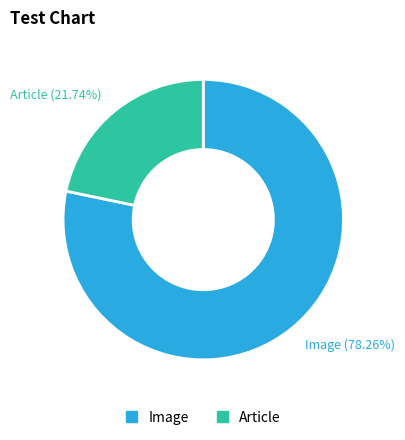

To the nearest percent, what is the difference between the Article and Image slice percentages?

57%